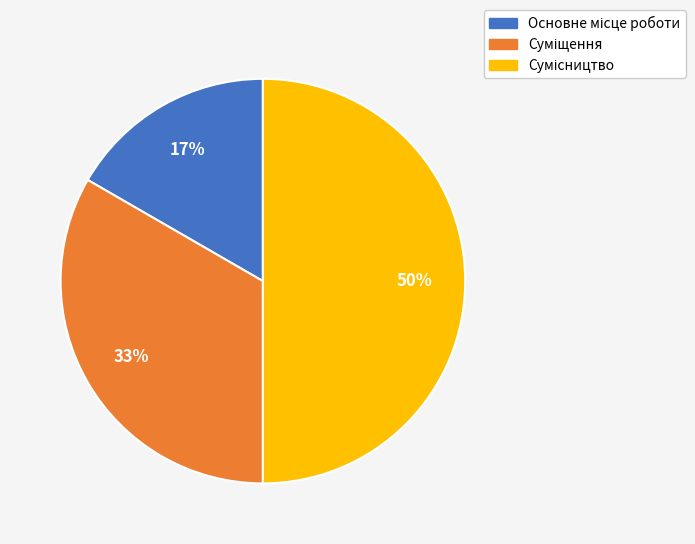

How many segments does this pie chart have?

3